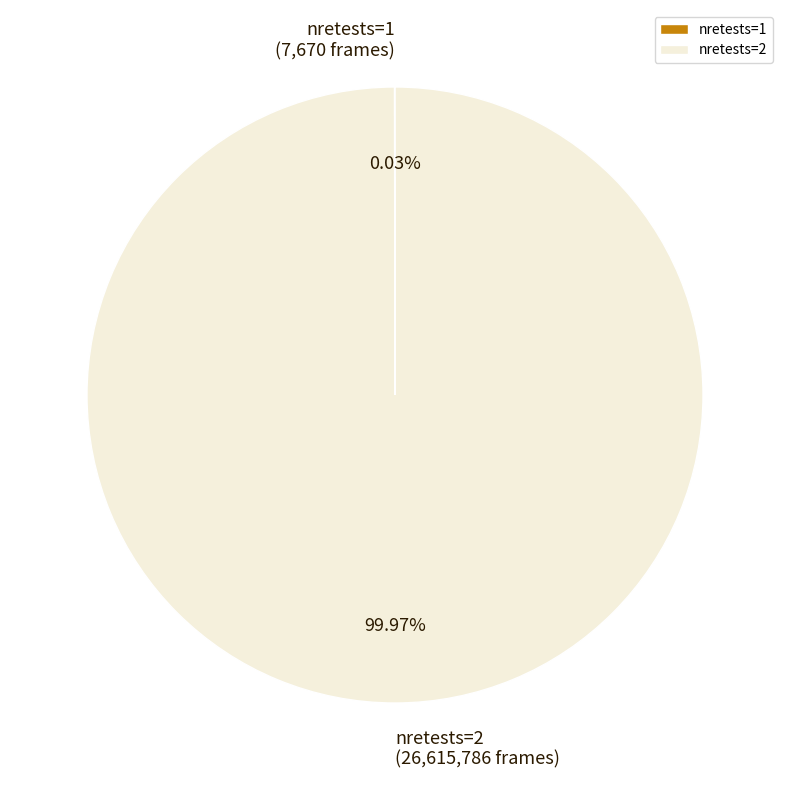

Is there a majority slice in this chart?

Yes